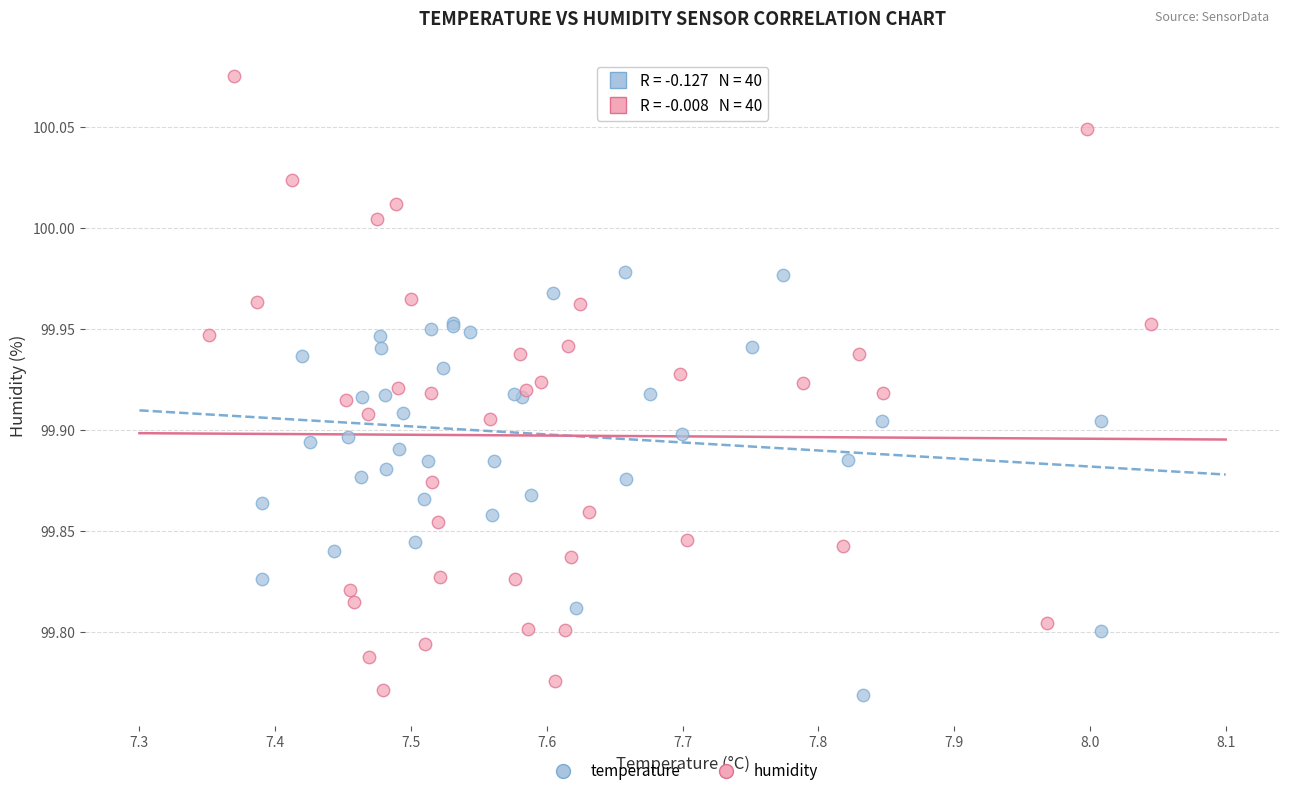

Which series contains the highest Y value?

humidity